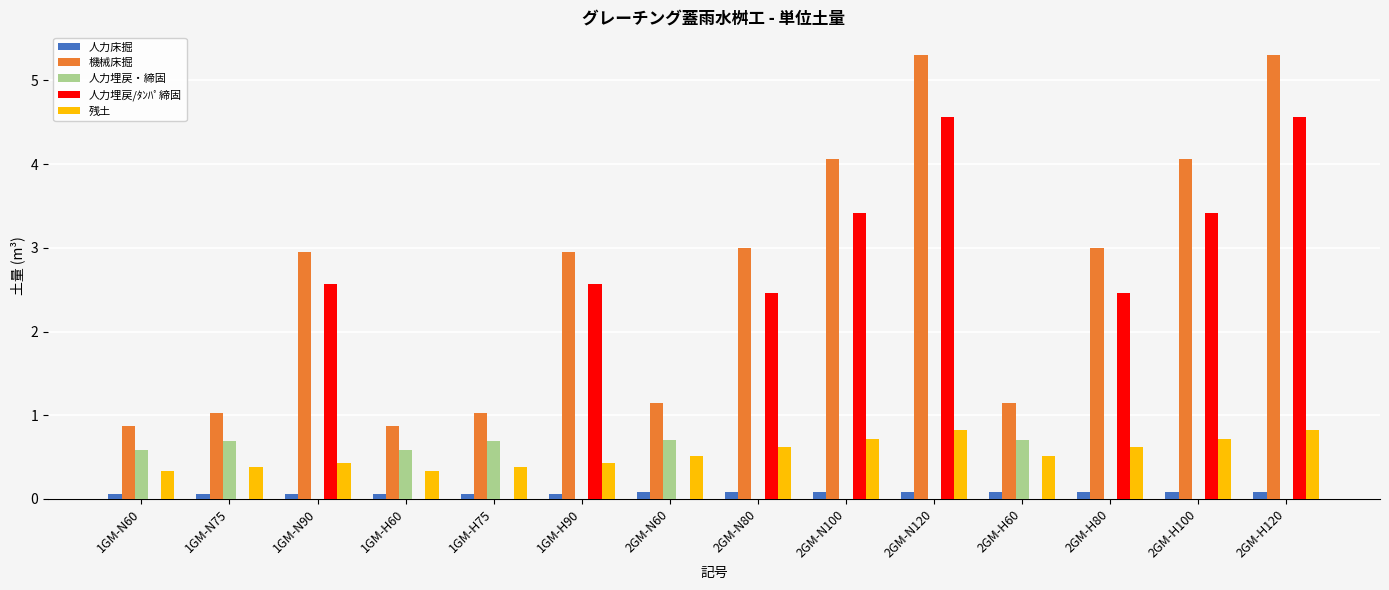

The value of 人力床掘 at 1GM-N90 is 0.1. True or false?

True